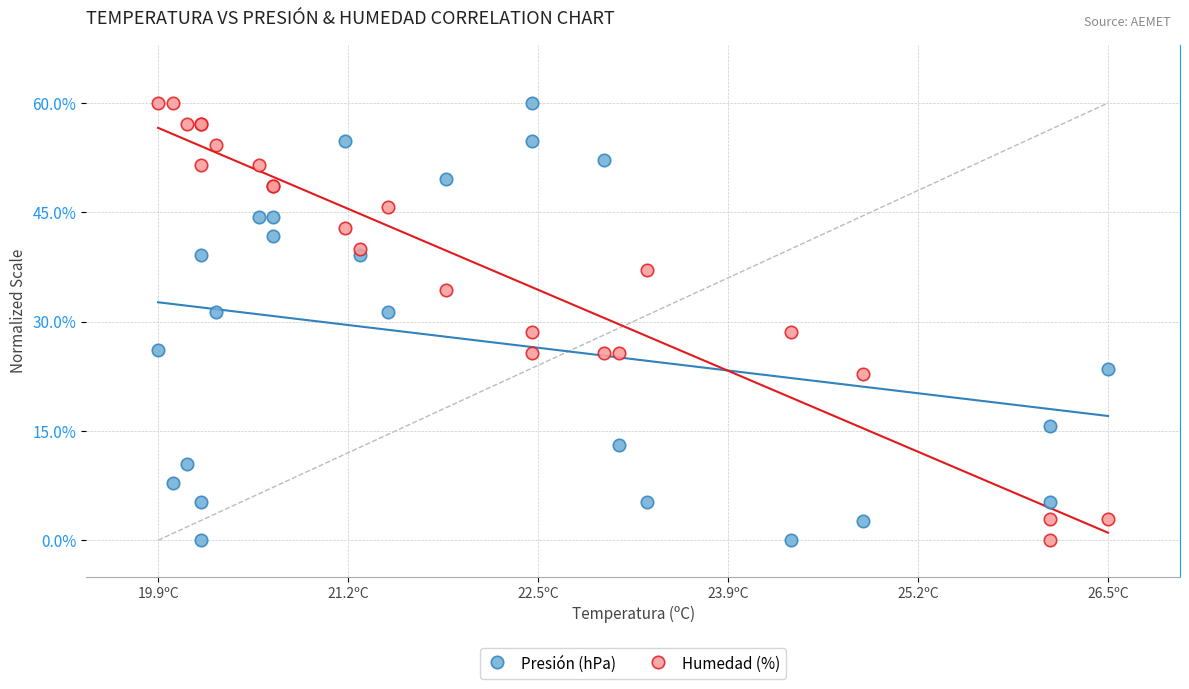

What are all the series names shown in the legend?

Presión (hPa), Humedad (%)